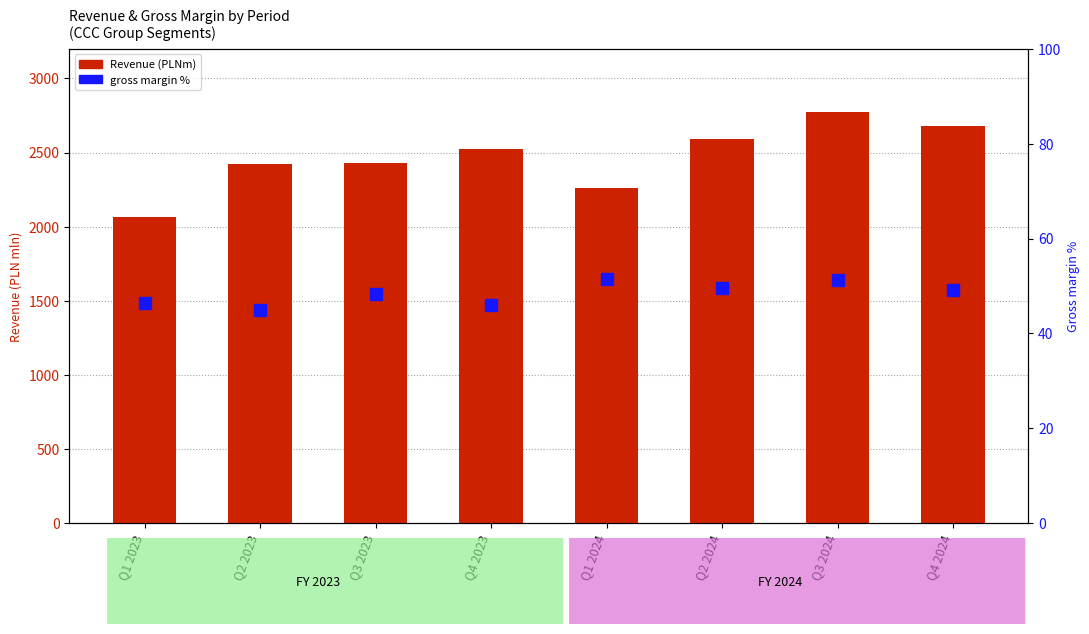

Which label corresponds to the smallest value in the chart?

Q2 2023